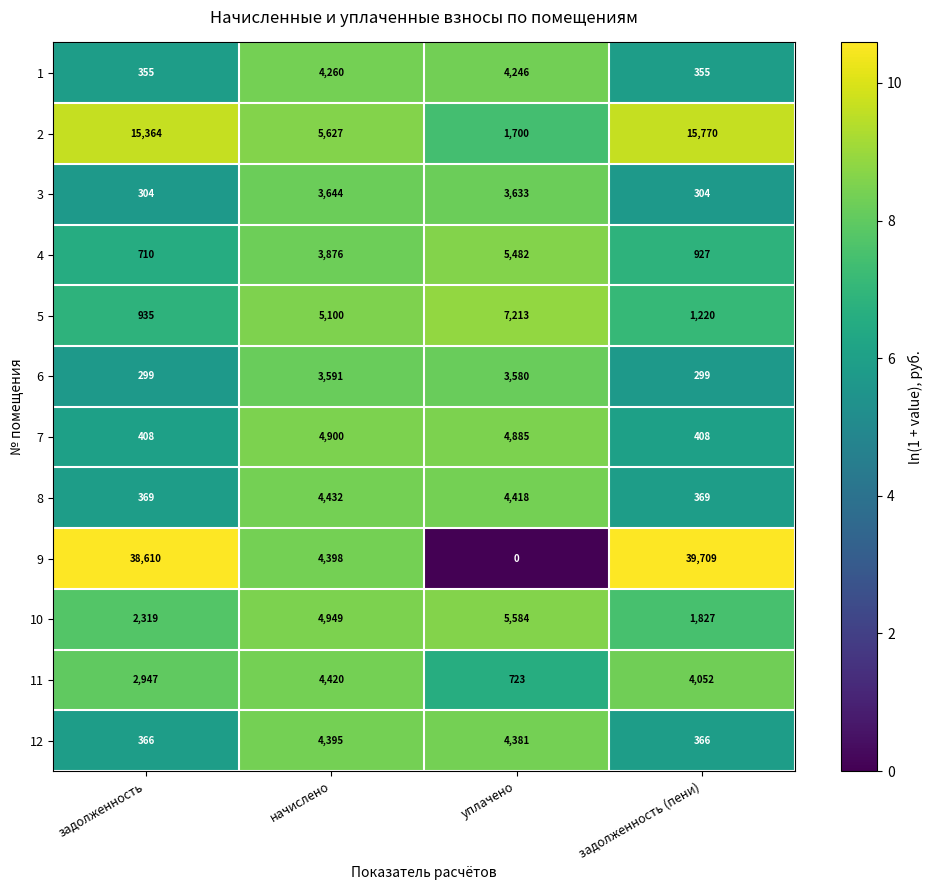

At which category does the chart reach its peak across all series?

задолженность (пени)